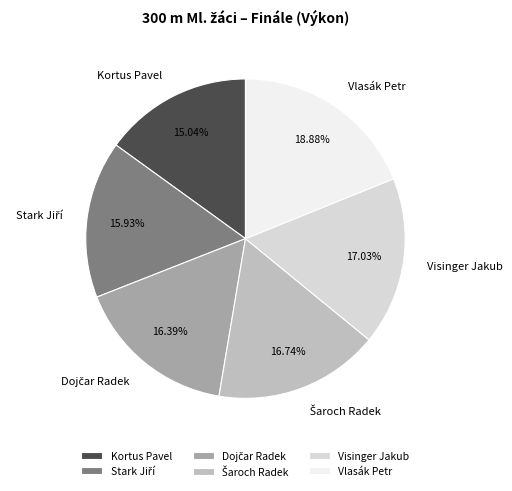

True or false: Kortus Pavel accounts for 15% of the total.

True